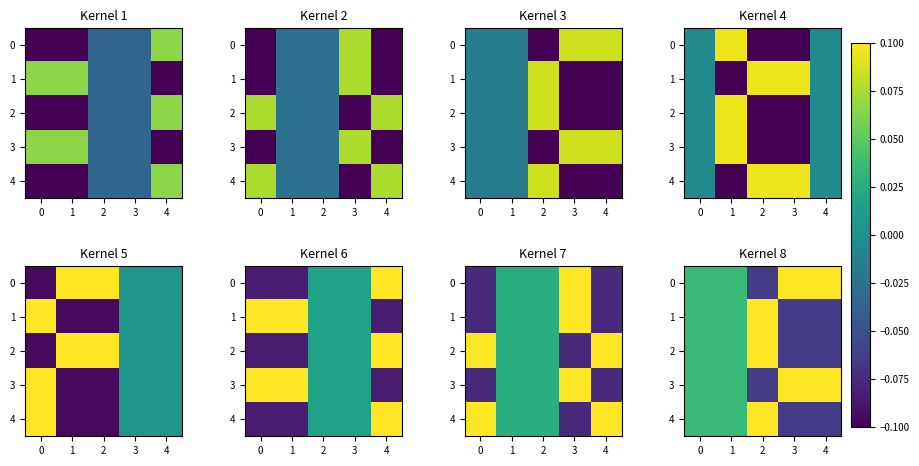

What value does the 1 series have at 4?

-0.1